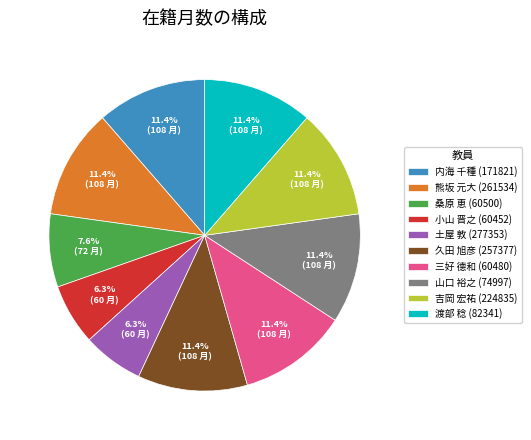

To the nearest percent, what is the difference between the largest and smallest slice percentages?

5%